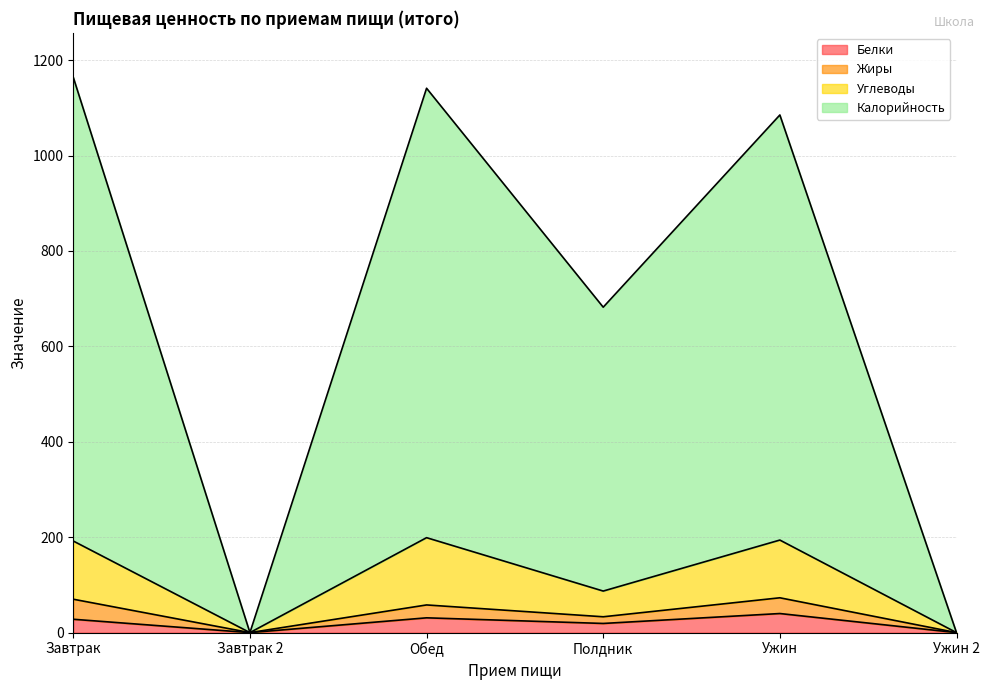

What is the total value across all series at Завтрак?

1164.0